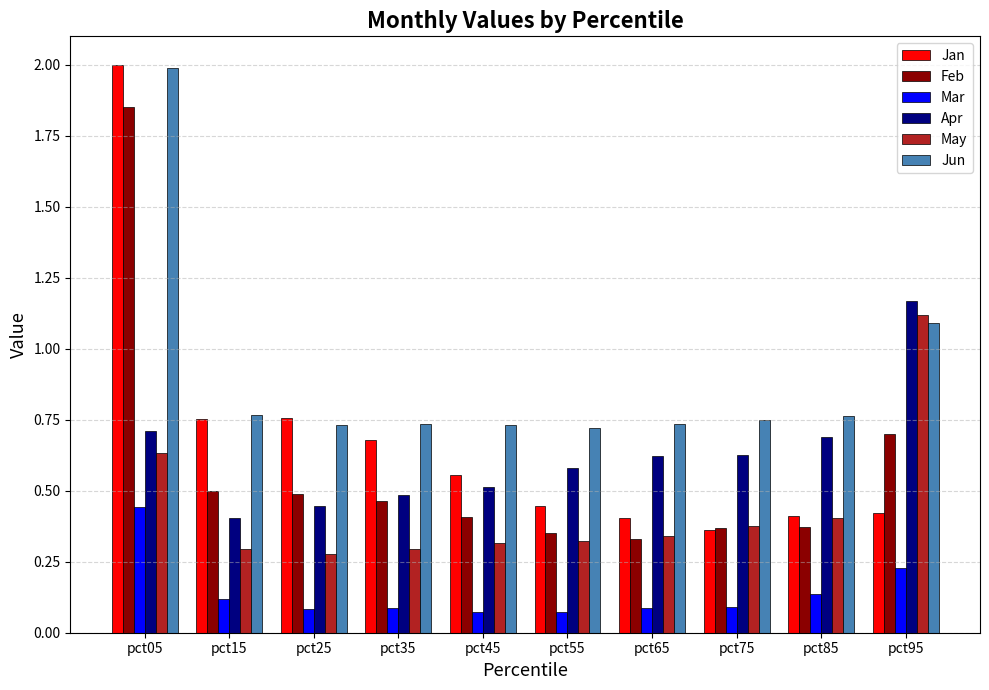

The Apr series shows 0.4 at pct15. True or false?

True